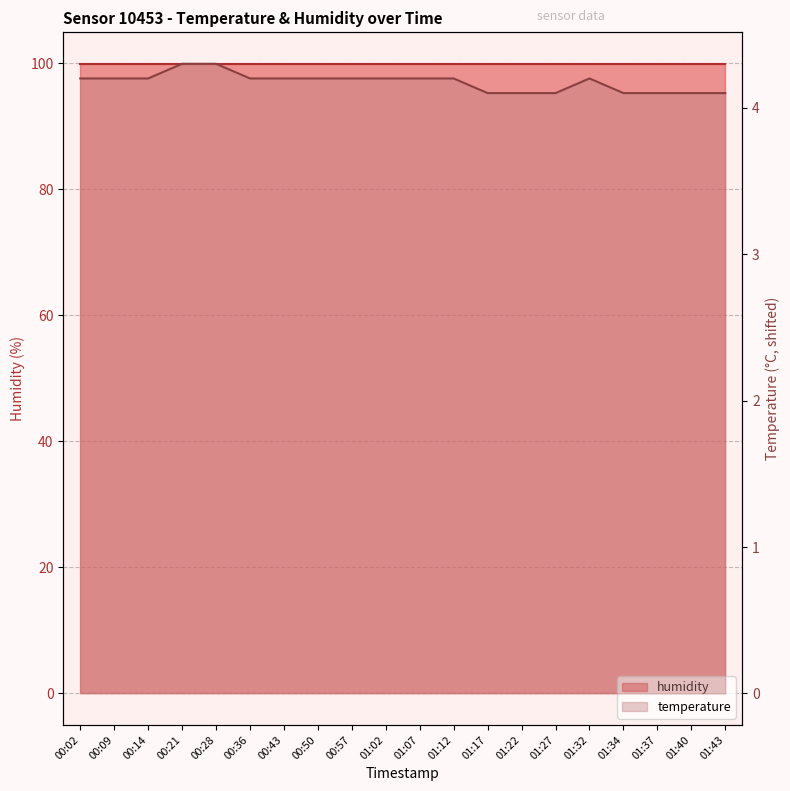

Rank the categories by value from highest to lowest.

00:21, 00:28, 00:02, 00:09, 00:14, 00:36, 00:43, 00:50, 00:57, 01:02, 01:07, 01:12, 01:32, 01:17, 01:22, 01:27, 01:34, 01:37, 01:40, 01:43